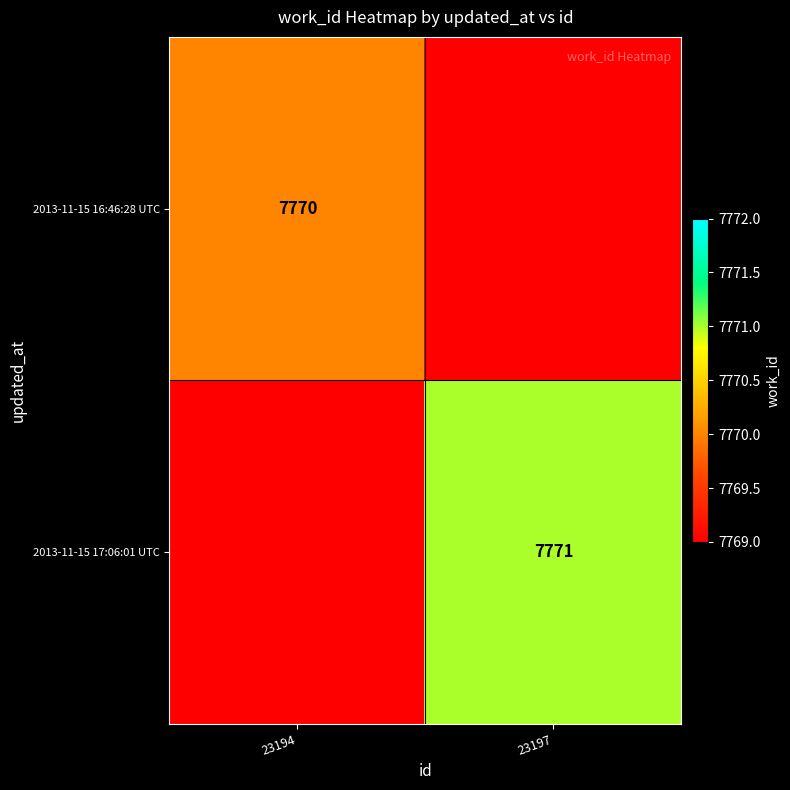

The value of 2013-11-15 17:06:01 UTC at 23197 is 7771. True or false?

True